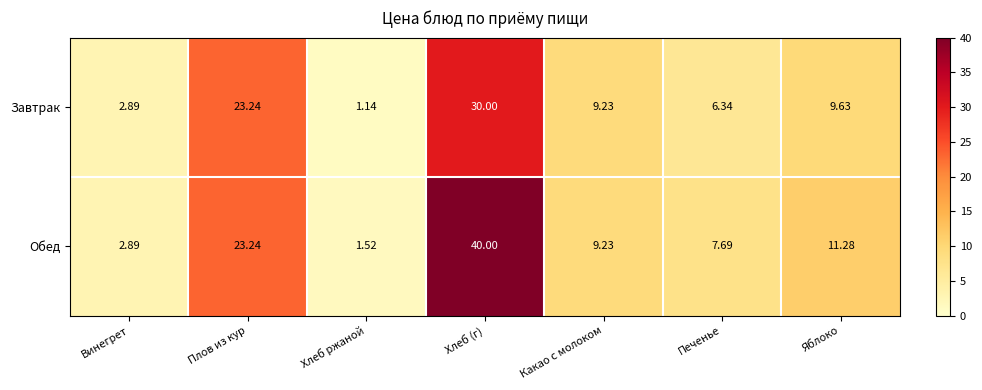

How many categories are shown in the chart?

7